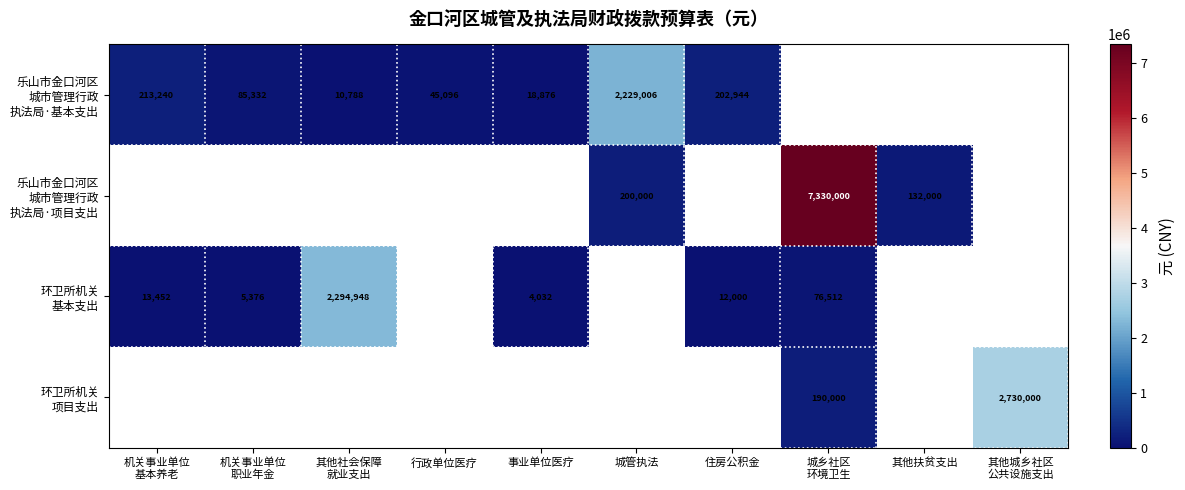

Count the number of categories in the chart.

10